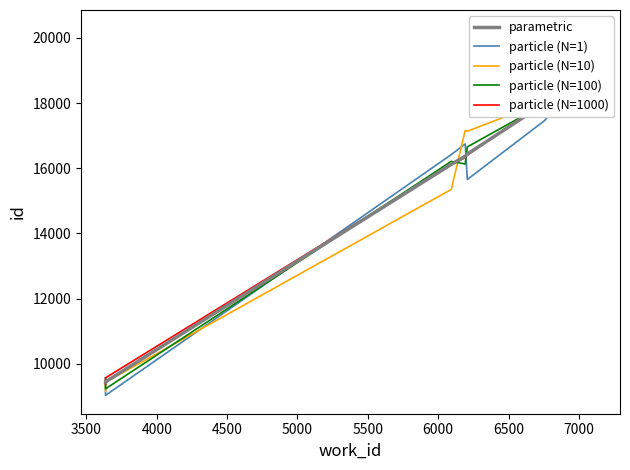

What is the sum of all particle (N=100) values?

105005.4